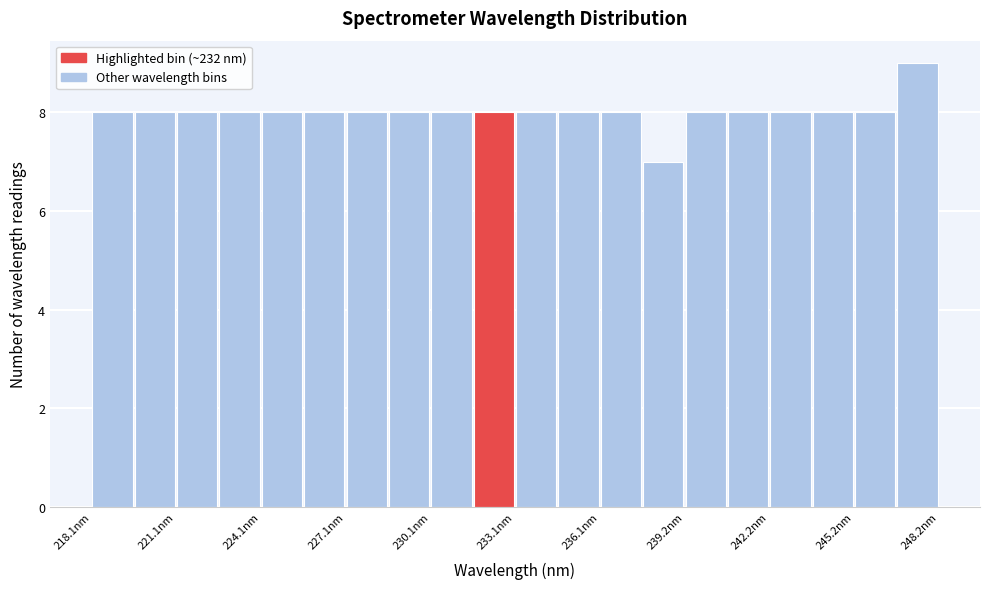

Read against the x-axis, roughly where is the centre of the tallest bar?

247.5